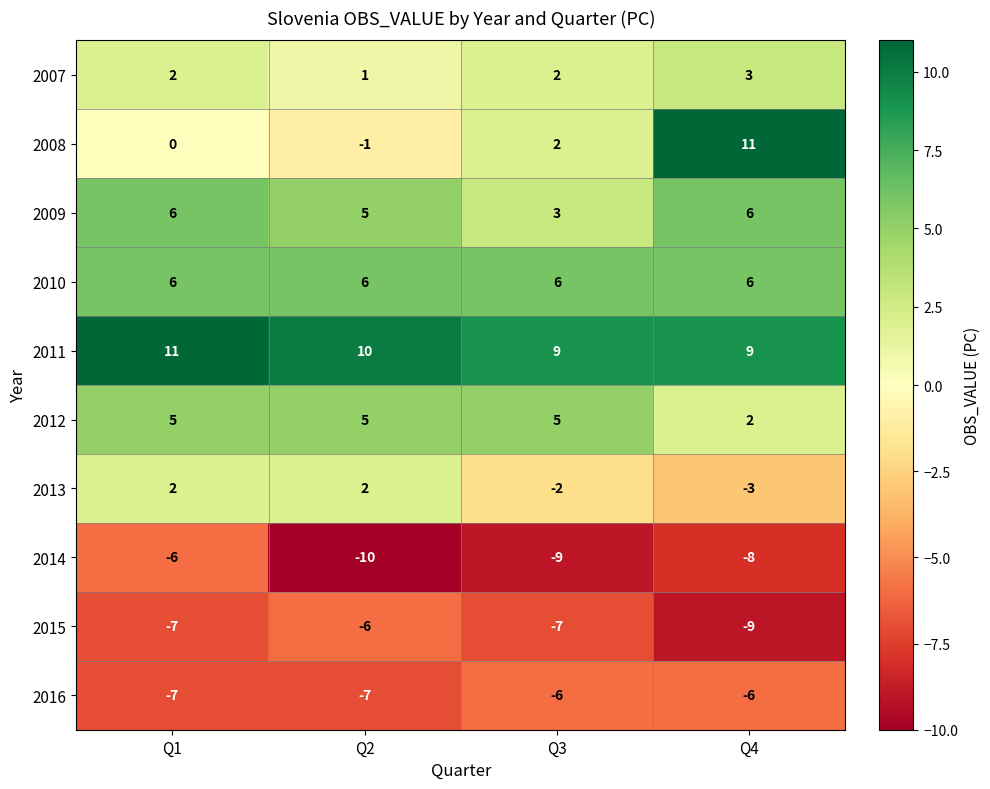

What is the difference between the 2013 values at Q4 and Q1?

5